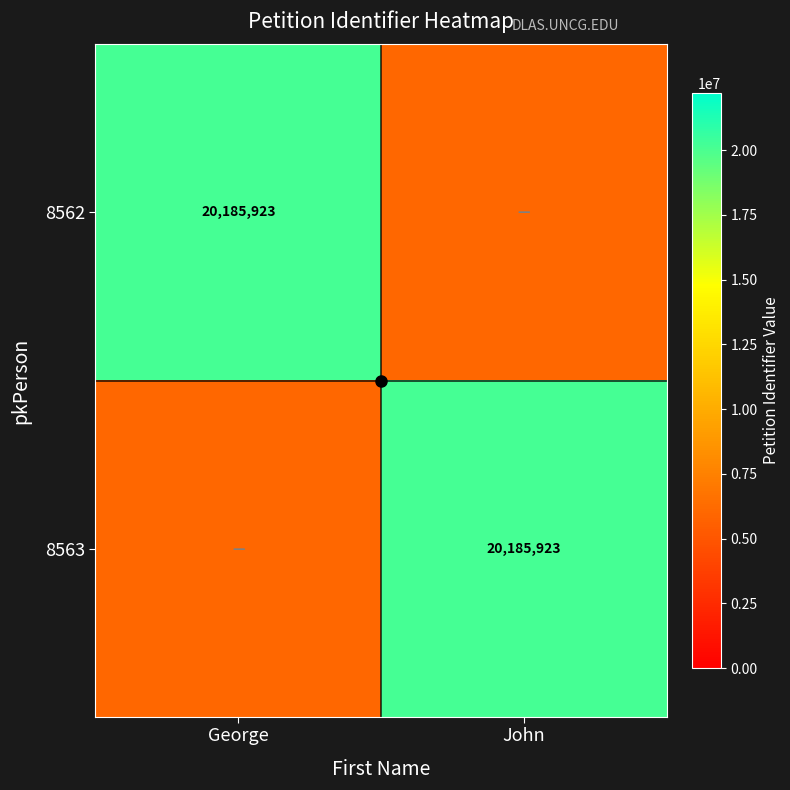

Is it true that 8562 equals 11568677.7 at George?

False